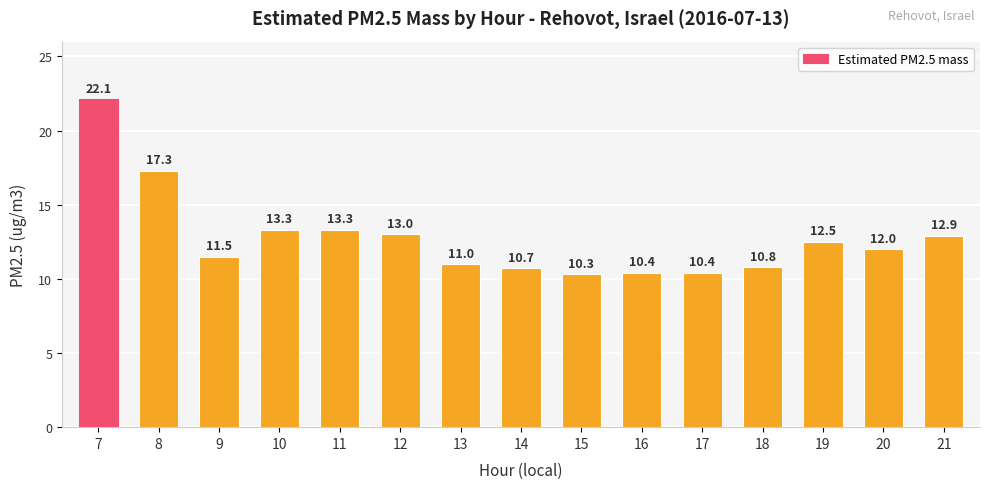

What is the difference between the second highest and second lowest values?

6.9